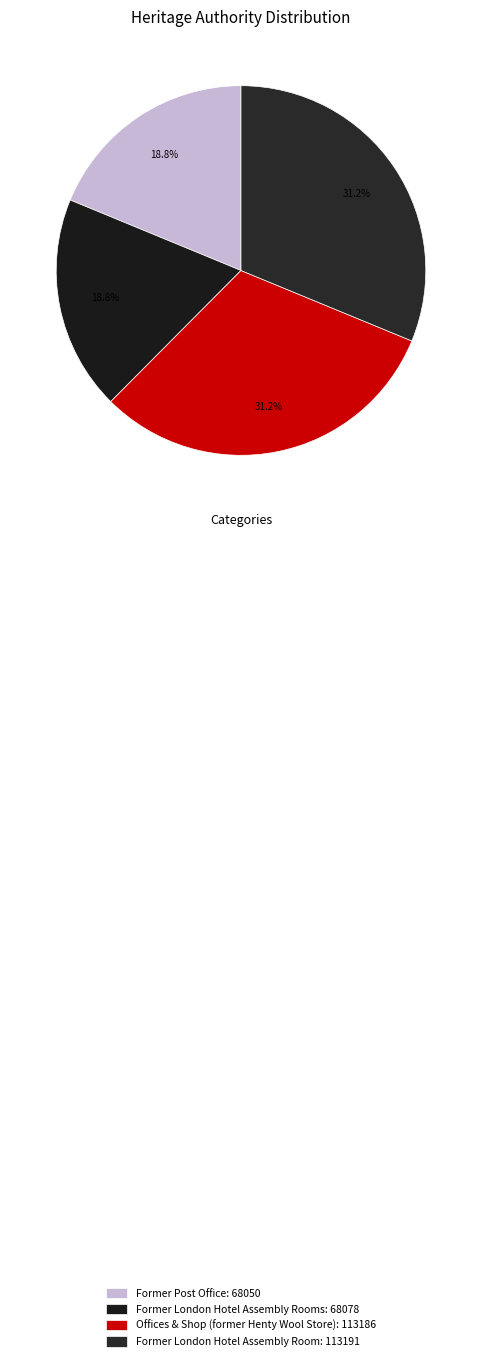

How many segments does this pie chart have?

4